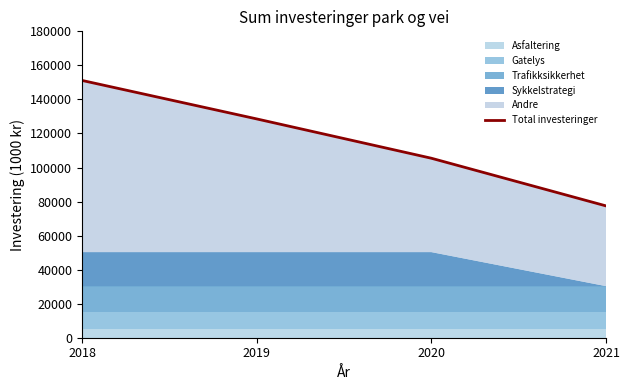

True or false: the data shows 107934 at 2021.

False